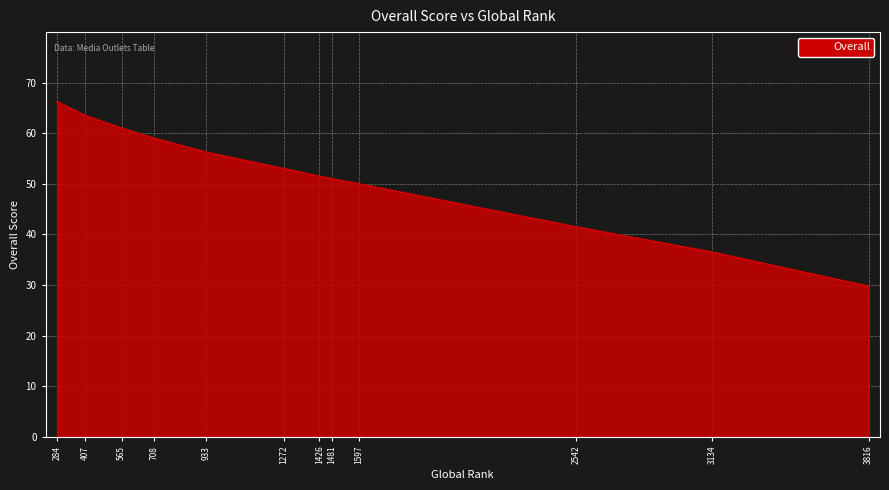

Does the chart display data point markers on the line(s)?

No